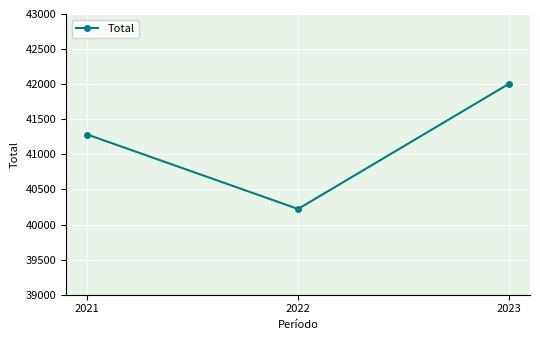

Where is the data nearest to the value 41113?

2021